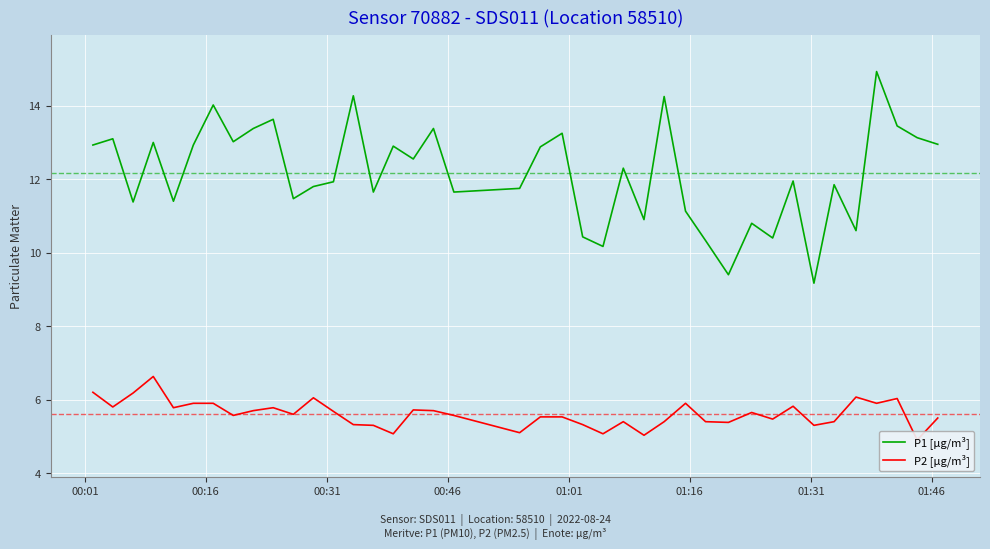

How many series are shown in this chart?

2